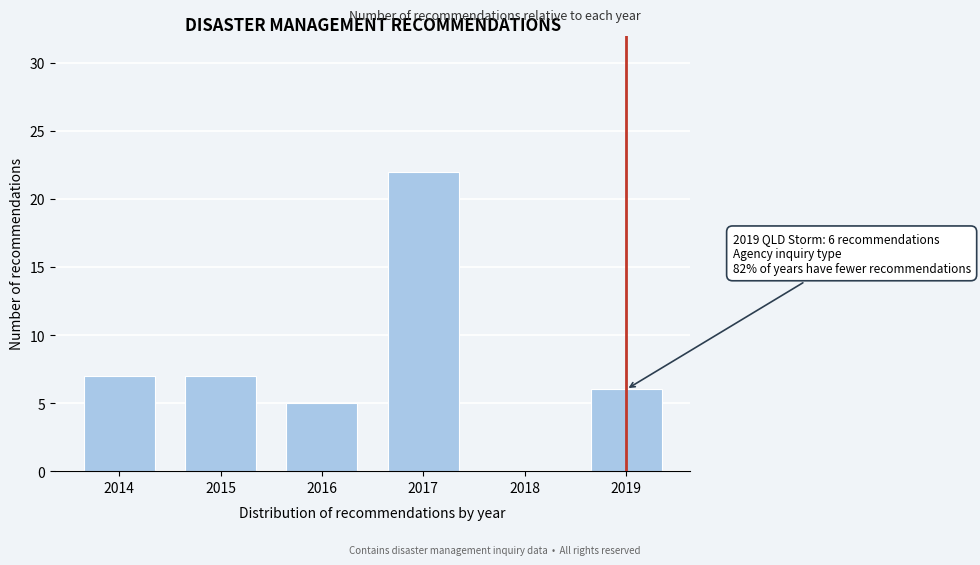

Reading left to right, list all the values displayed in this chart.

2014=7	2015=7	2016=5	2017=22	2018=0	2019=6